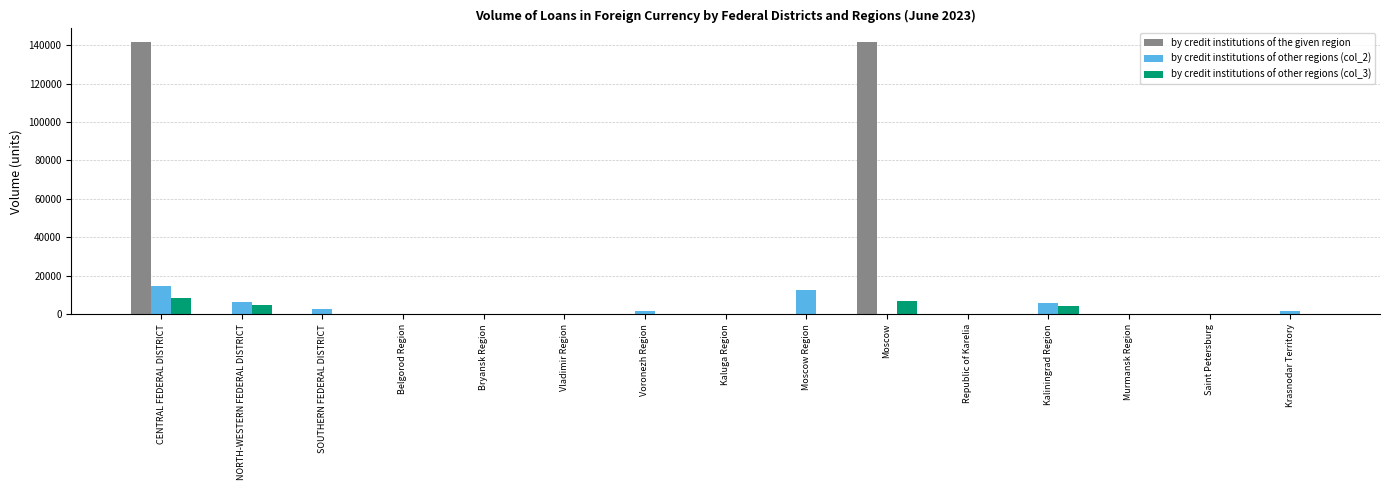

True or false: by credit institutions of other regions (col_2) has a value of 12541 at Moscow Region.

True